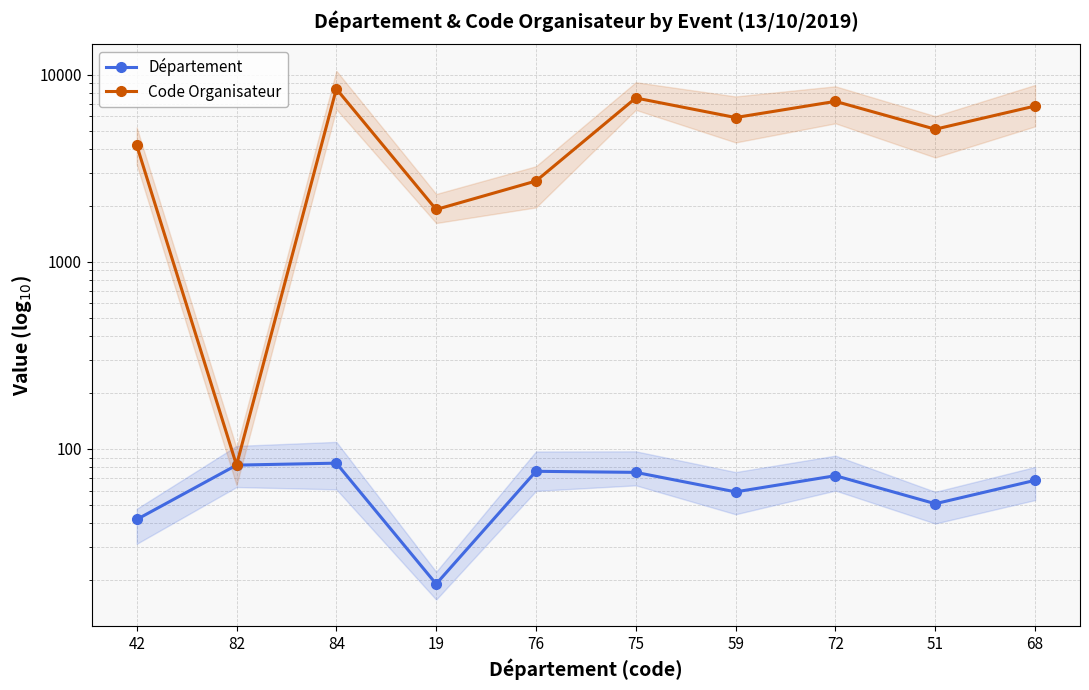

Is it true that Département equals 72 at 72?

True